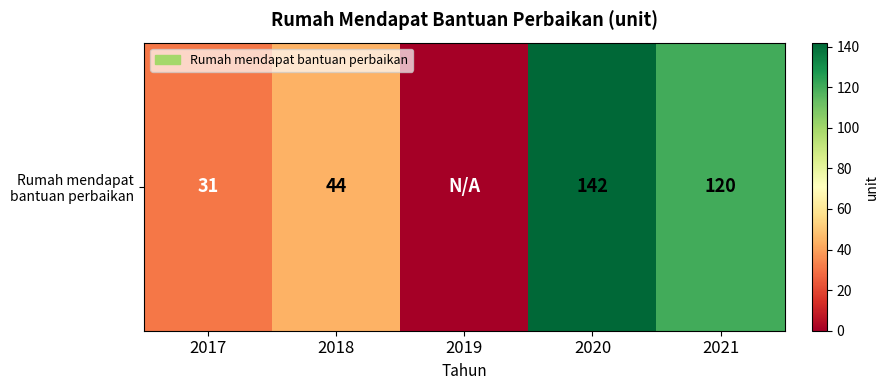

Reading right to left, transcribe all the data shown in this chart.

120	142	0	44	31